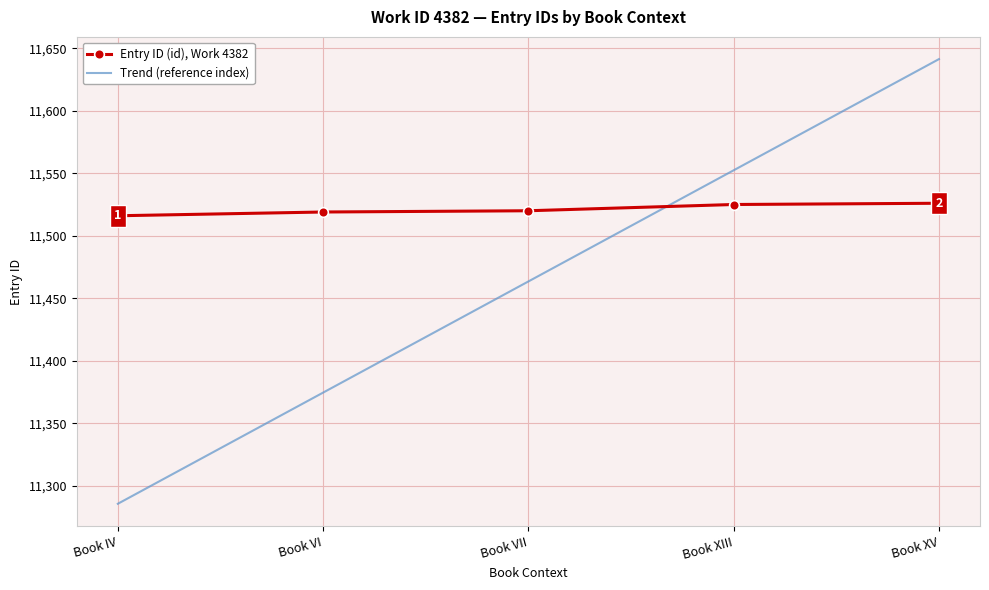

At which label does Trend (reference index) reach its minimum?

Book IV